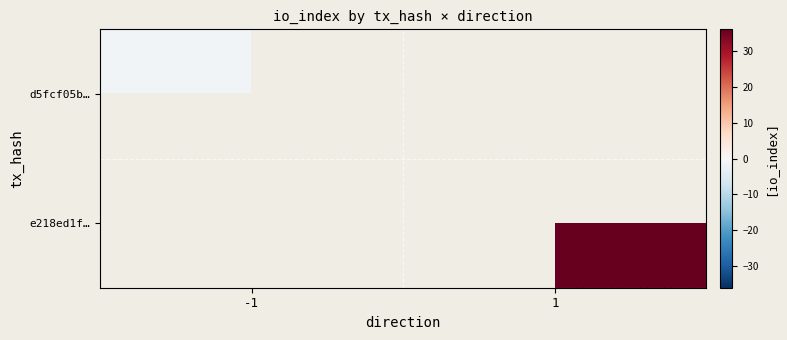

At 1, list the series in order from largest to smallest.

d5fcf05b…, e218ed1f…